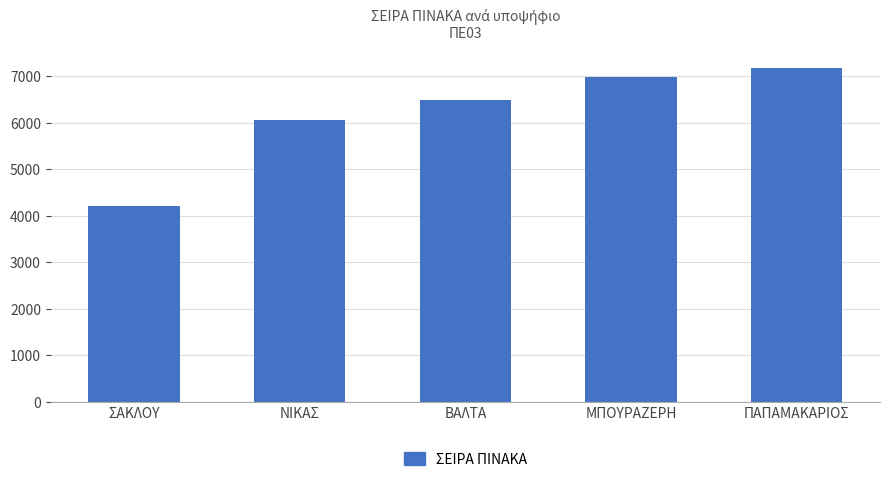

What is the sum of the values at ΠΑΠΑΜΑΚΑΡΙΟΣ and ΝΙΚΑΣ?

13233